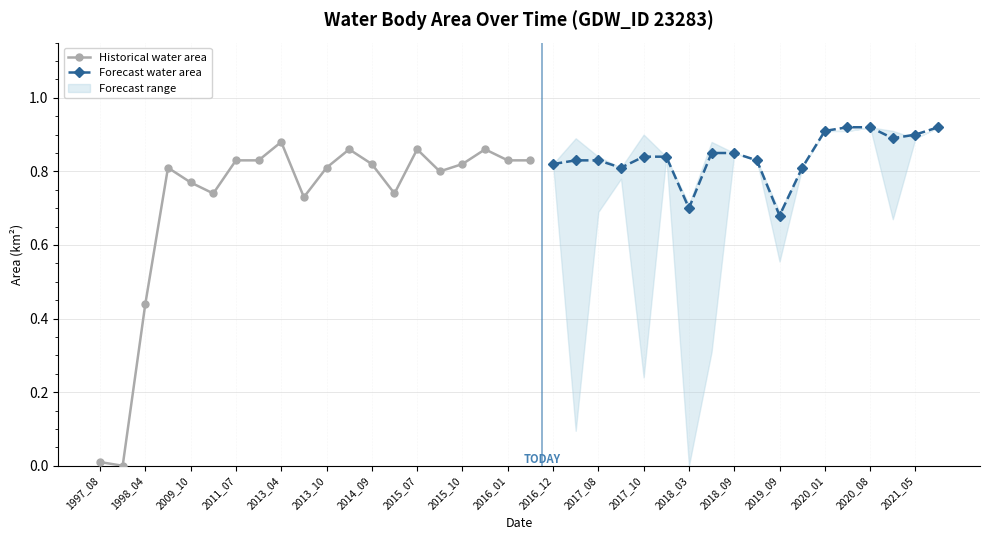

The value of Historical water area at 2009_10 is 0.2. True or false?

False